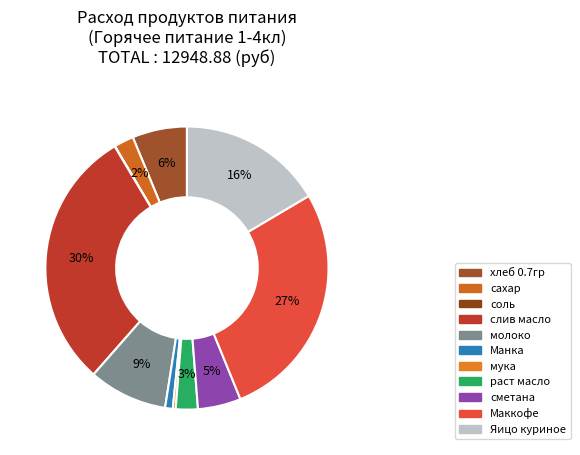

What is the change in value from мука to Яицо куриное?

+2093.5